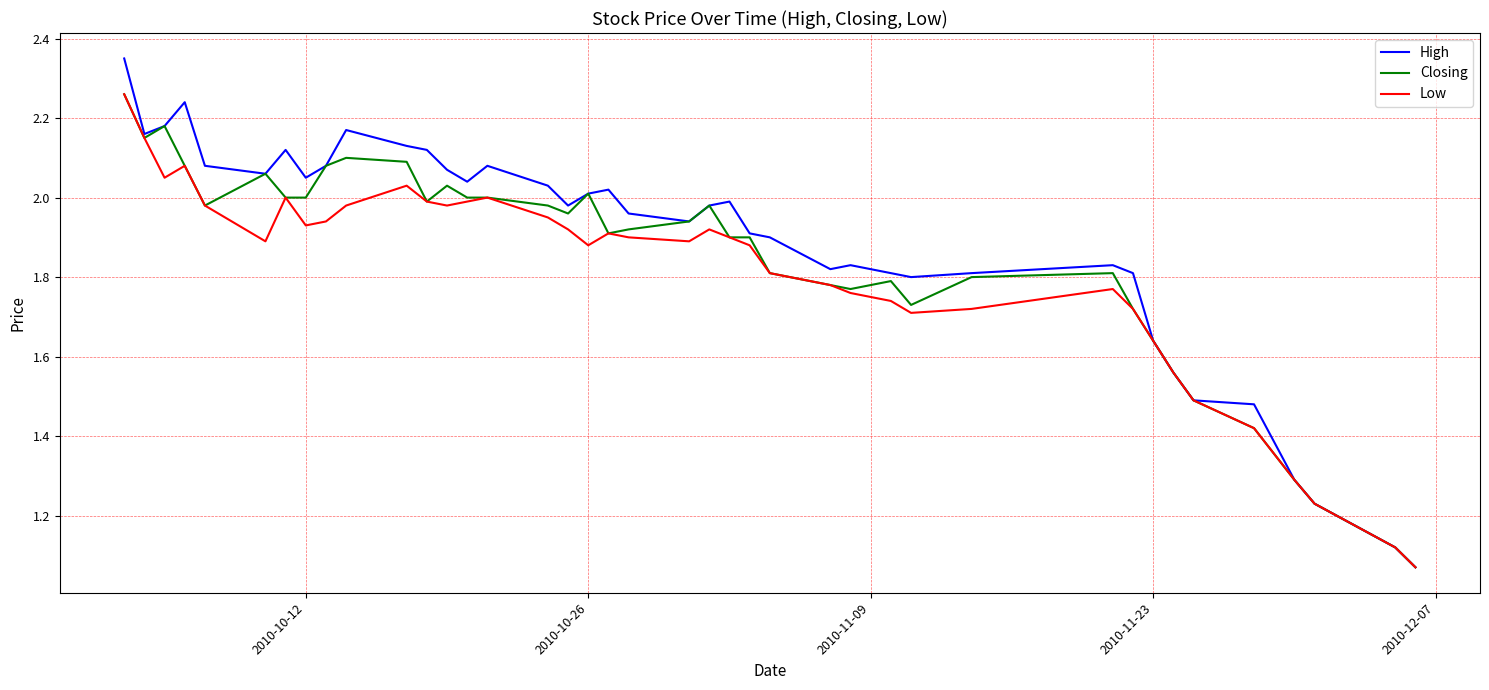

Which series has the widest spread of values?

High